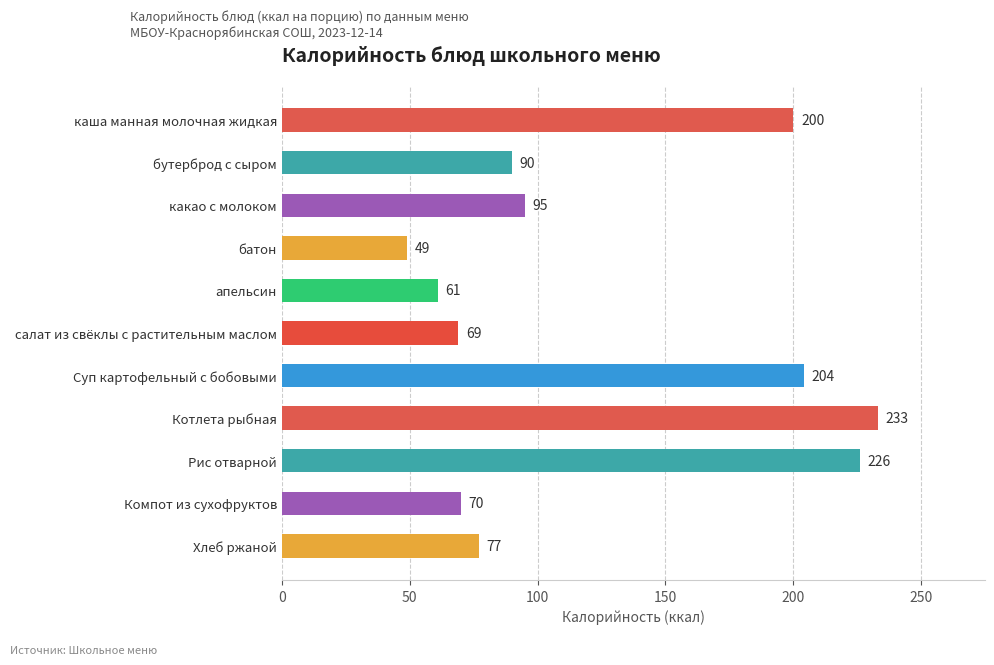

What is the minimum value shown in the chart?

49